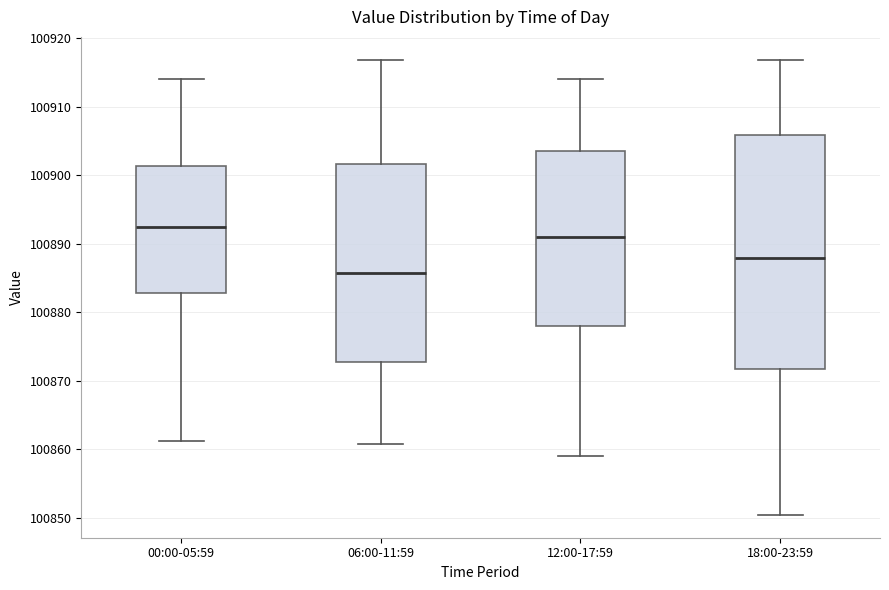

Comparing the boxes themselves (not the whiskers), which one is the tallest?

18:00-23:59